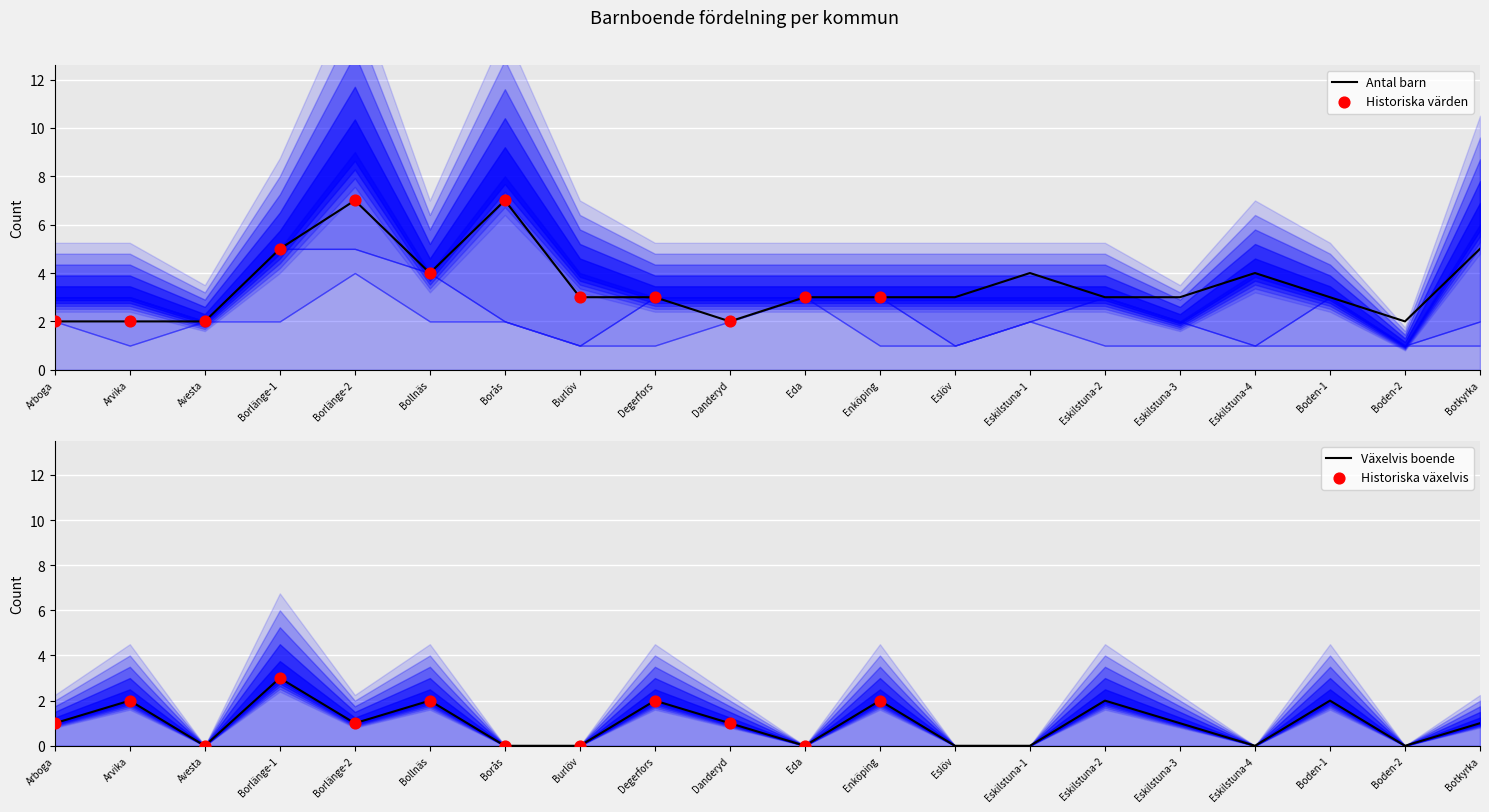

Which series reaches the maximum Y coordinate?

Antal barn